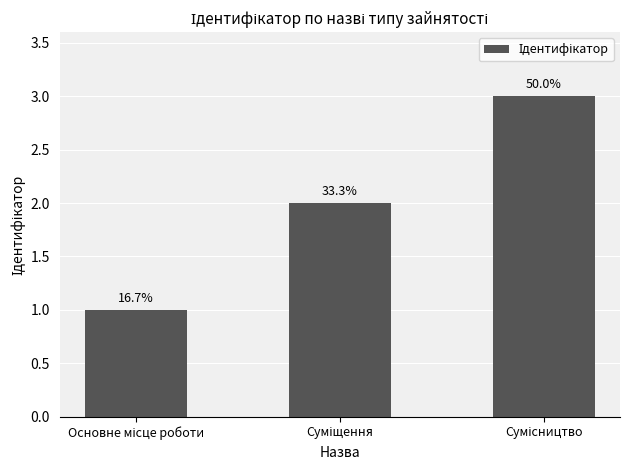

Does the chart contain any negative values?

No